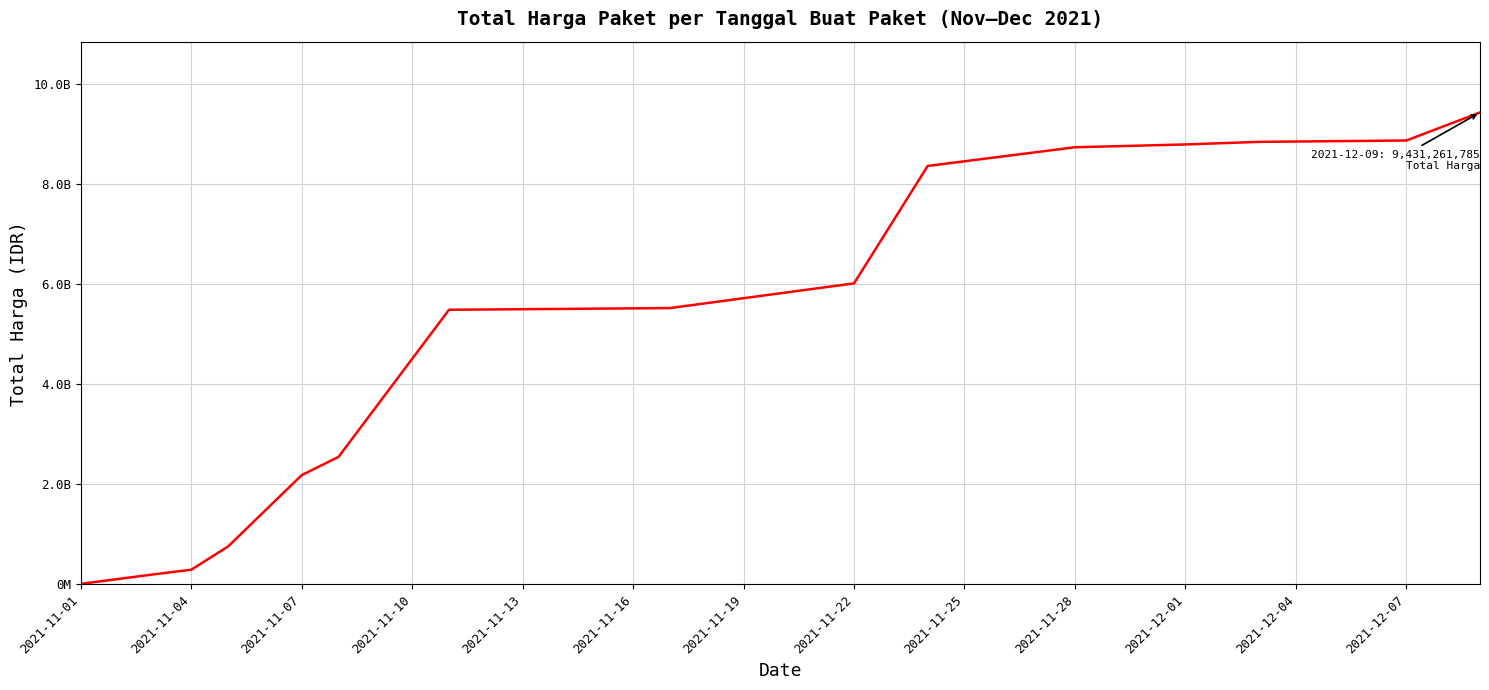

Is this an area chart (filled region under the line)?

No